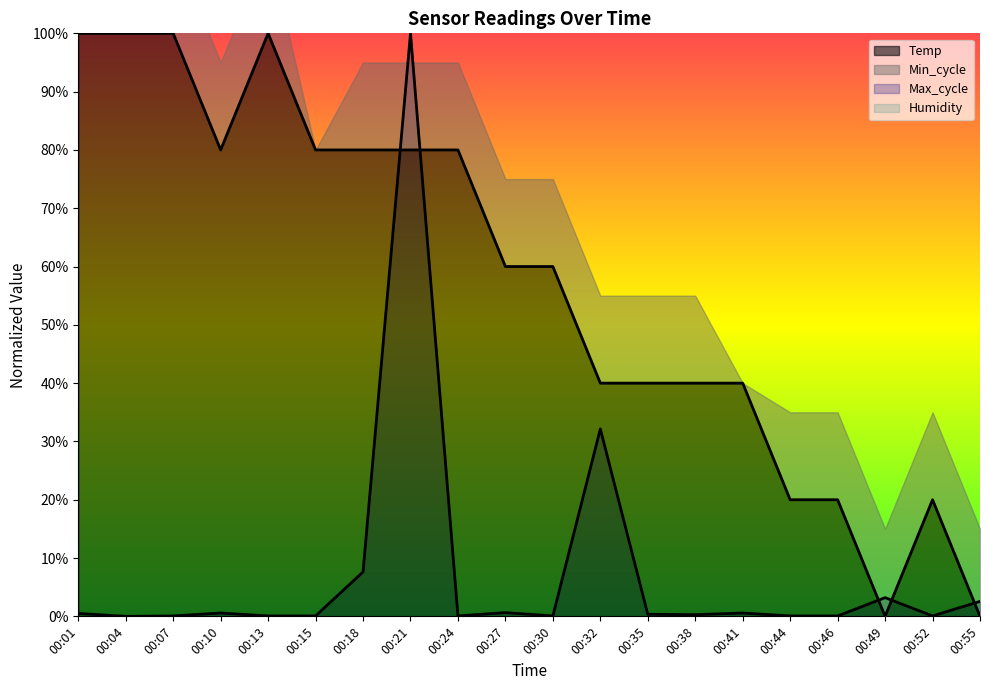

In Temp, how many points are higher than both neighbors (excluding endpoints)?

2